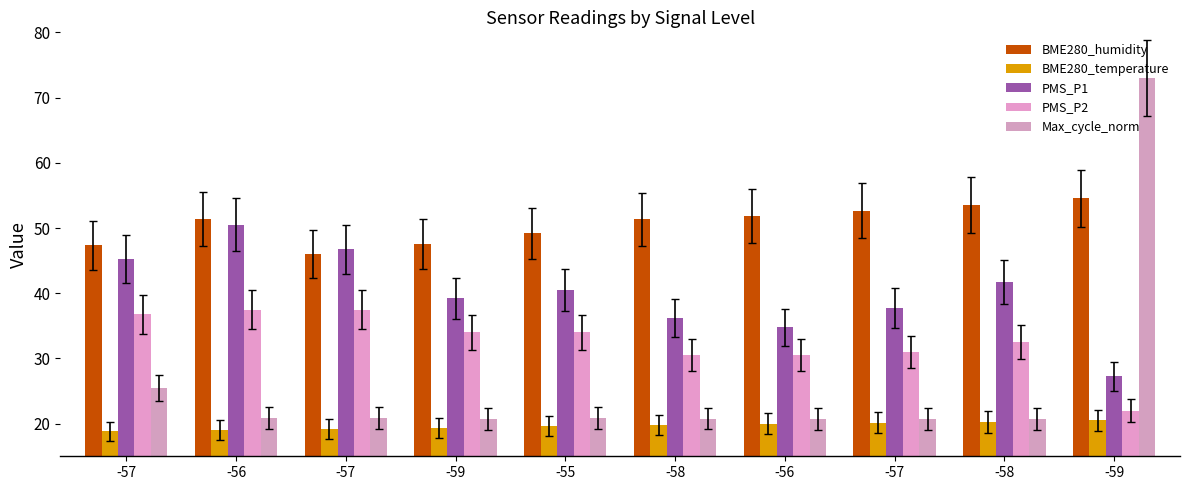

What is the maximum value for PMS_P2?

37.5